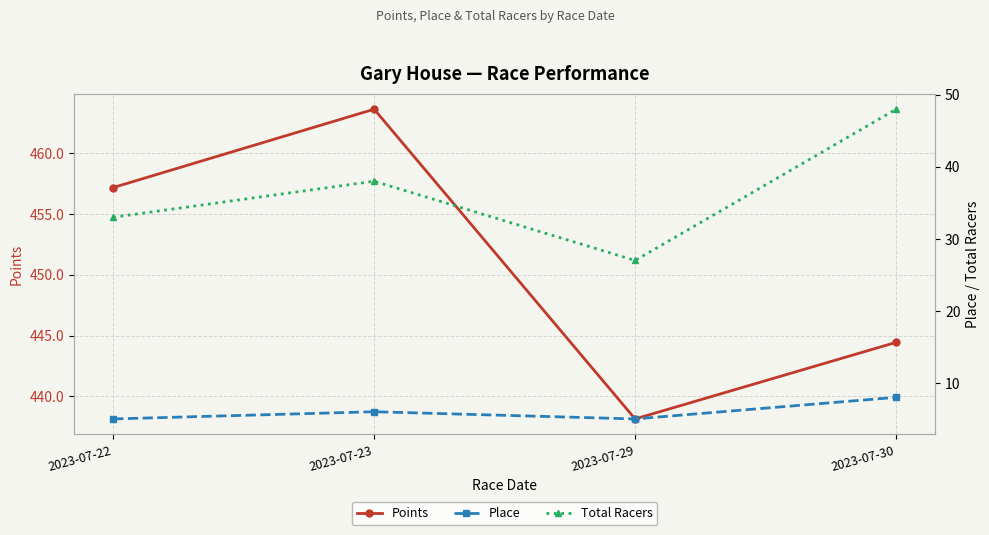

Is this an area chart (filled region under the line)?

No